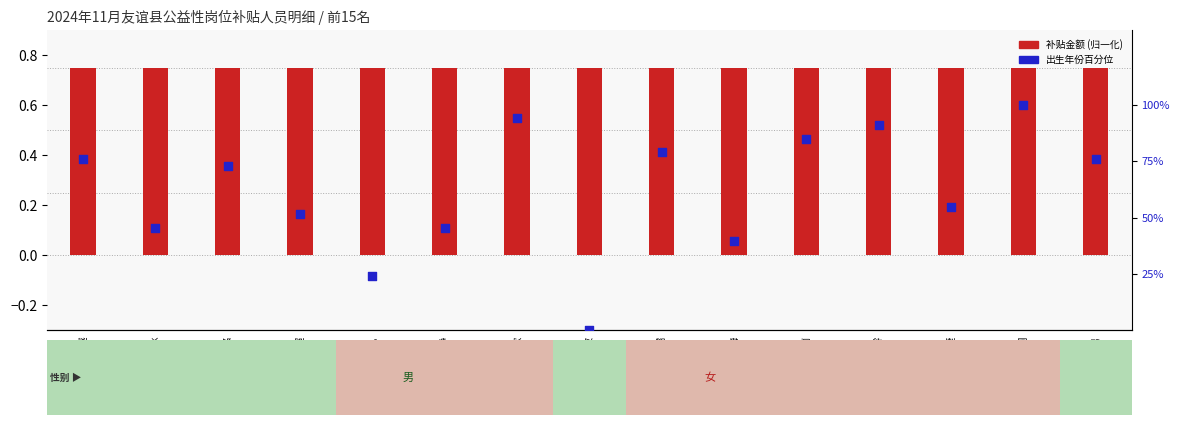

Which series has the largest Y range (max minus min)?

出生年份百分位